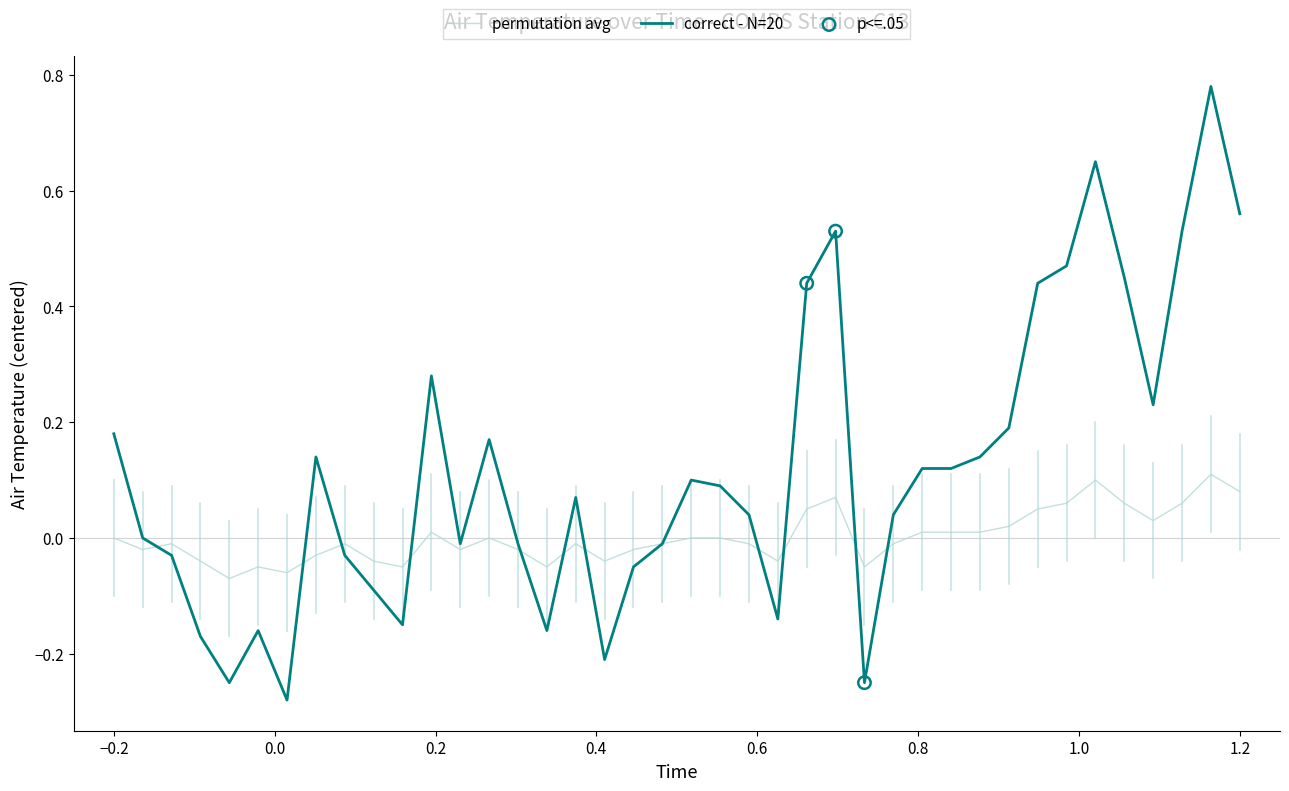

List the series in order of their overall mean, lowest first.

permutation avg, correct - N=20